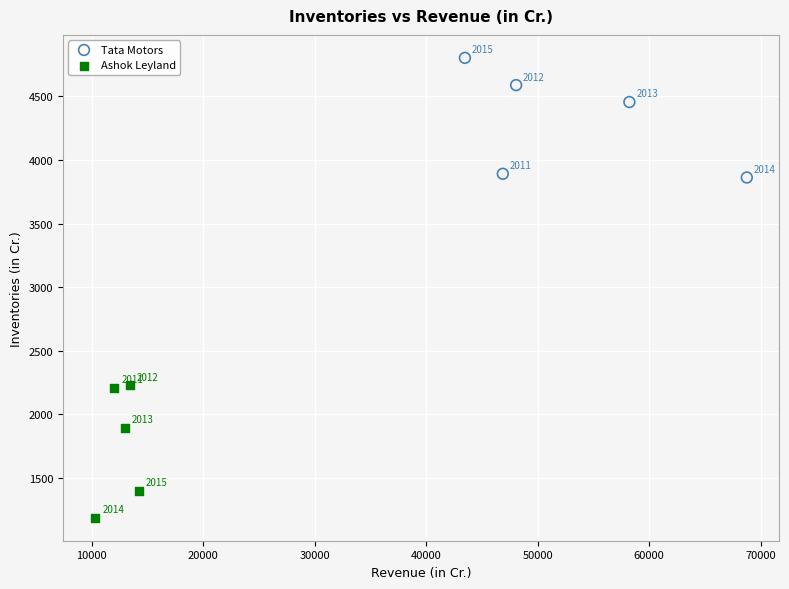

Which series has the widest spread of Y values?

Ashok Leyland